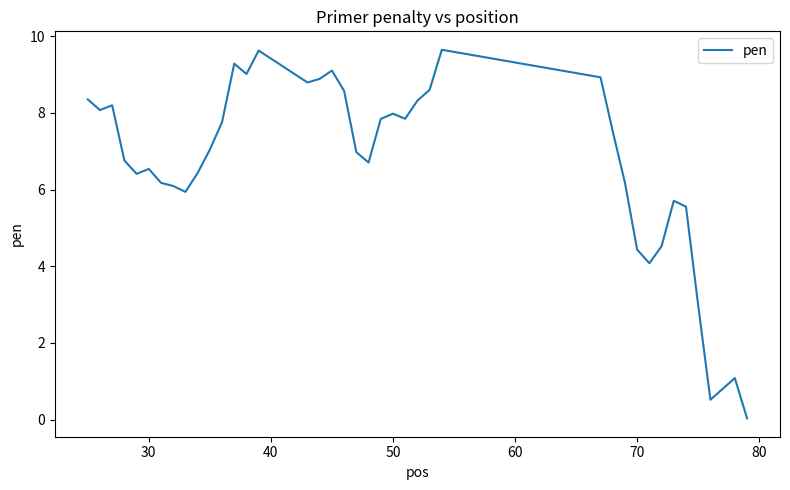

What is the difference between the maximum and minimum values?

9.6